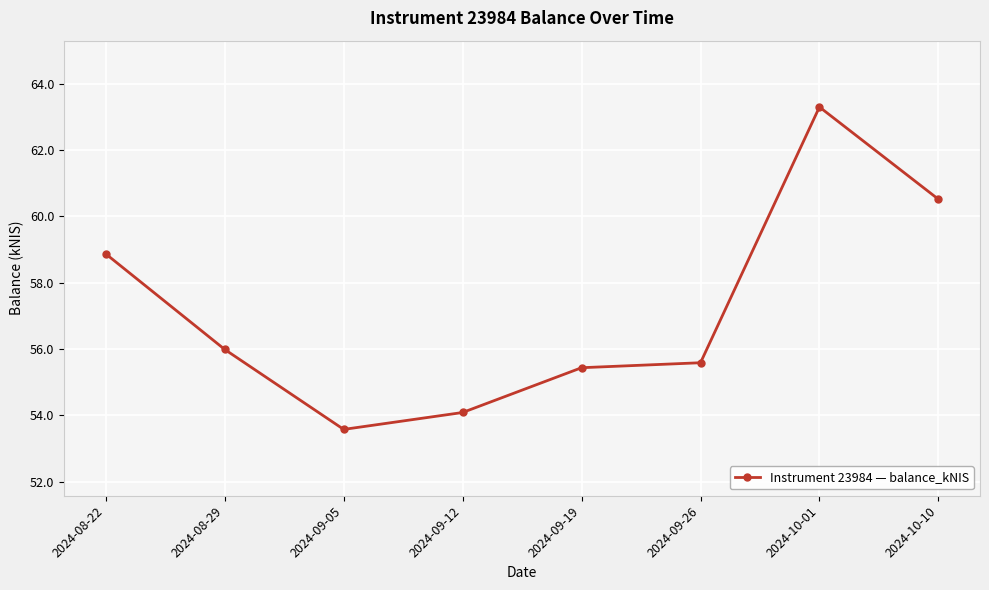

Reading left to right, transcribe all the data shown in this chart.

58.9	56.0	53.6	54.1	55.4	55.6	63.3	60.5